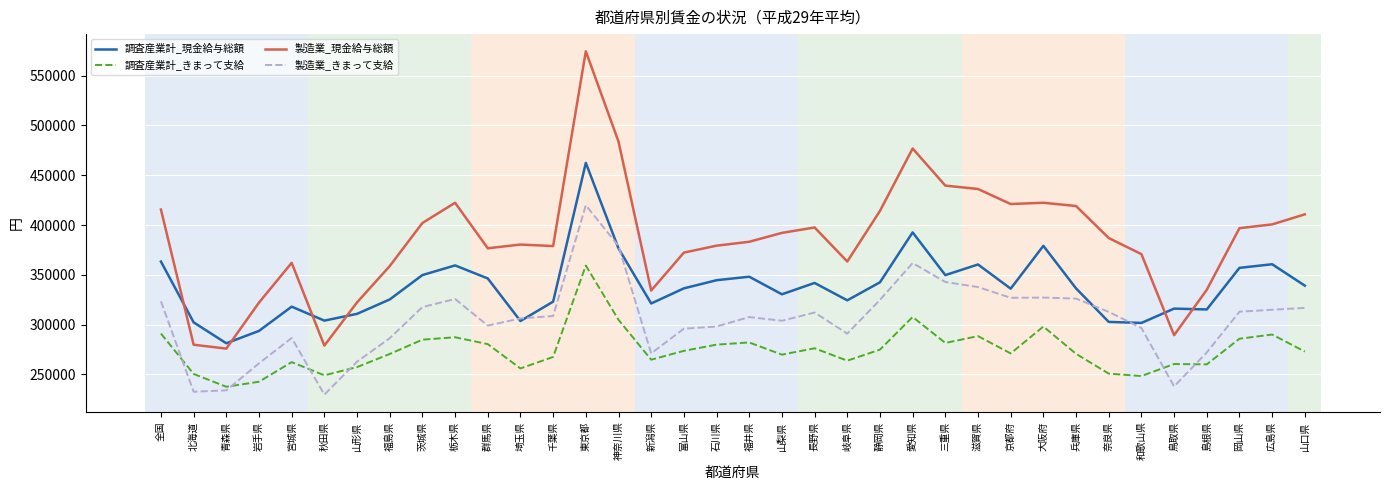

Where is the first local minimum for 調査産業計_きまって支給?

青森県